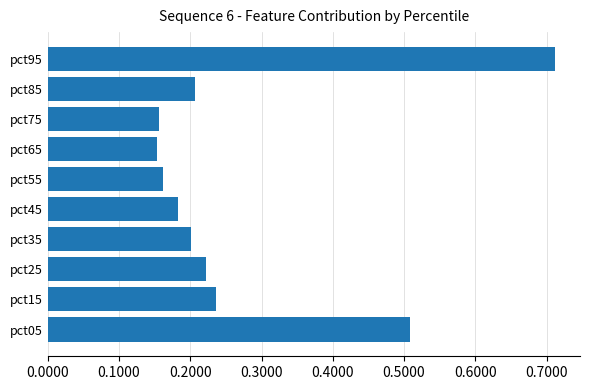

How many values are between 0 and 1?

10